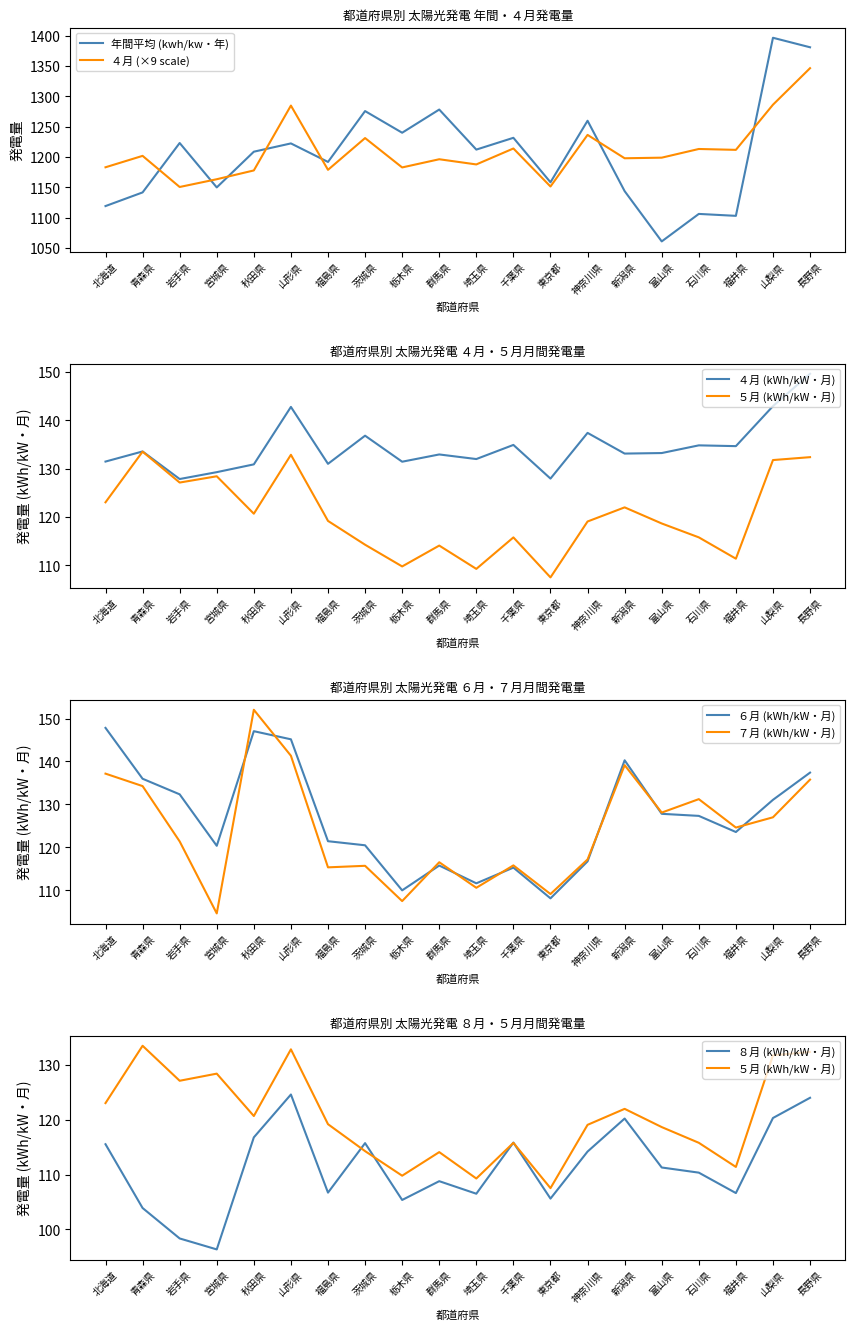

What is the sum of the ６月 values at 新潟県 and 山形県?

285.4